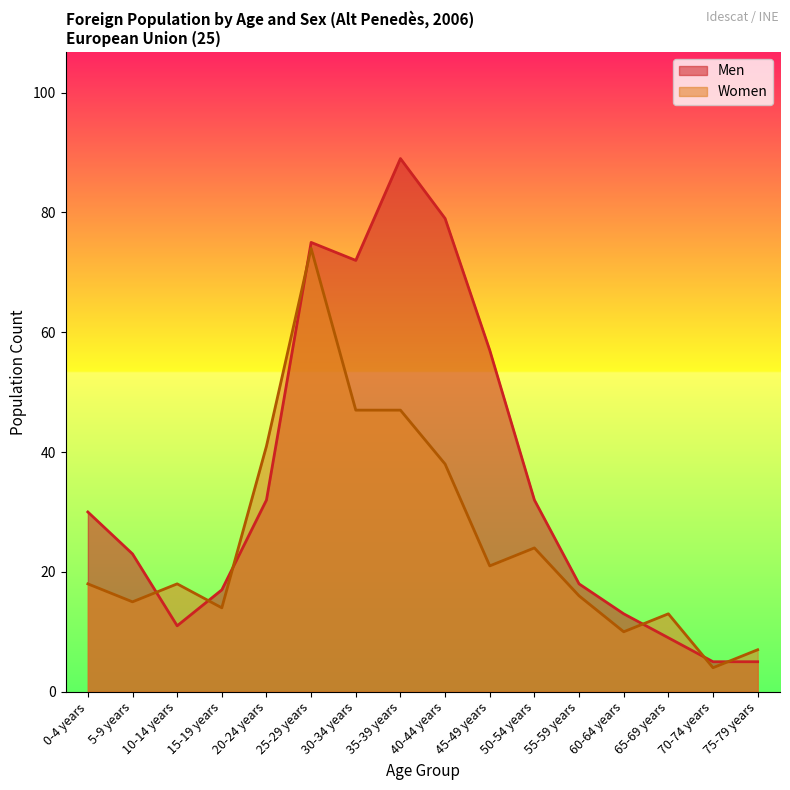

What is the minimum value shown in the chart?

4